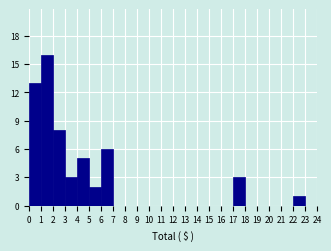

Reading left to right, transcribe all the data shown in this chart.

0=13	1=16	2=8	3=3	4=5	5=2	6=6	7=0	8=0	9=0	10=0	11=0	12=0	13=0	14=0	15=0	16=0	17=3	18=0	19=0	20=0	21=0	22=1	23=0